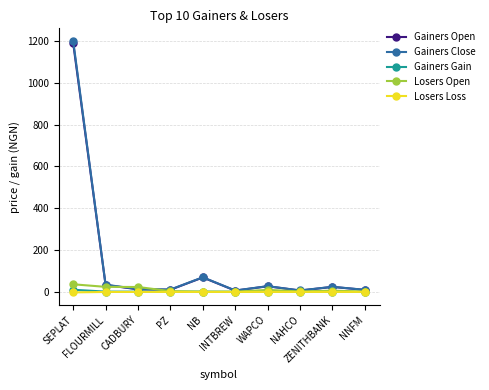

How many data points in Gainers Close are less than 24?

5